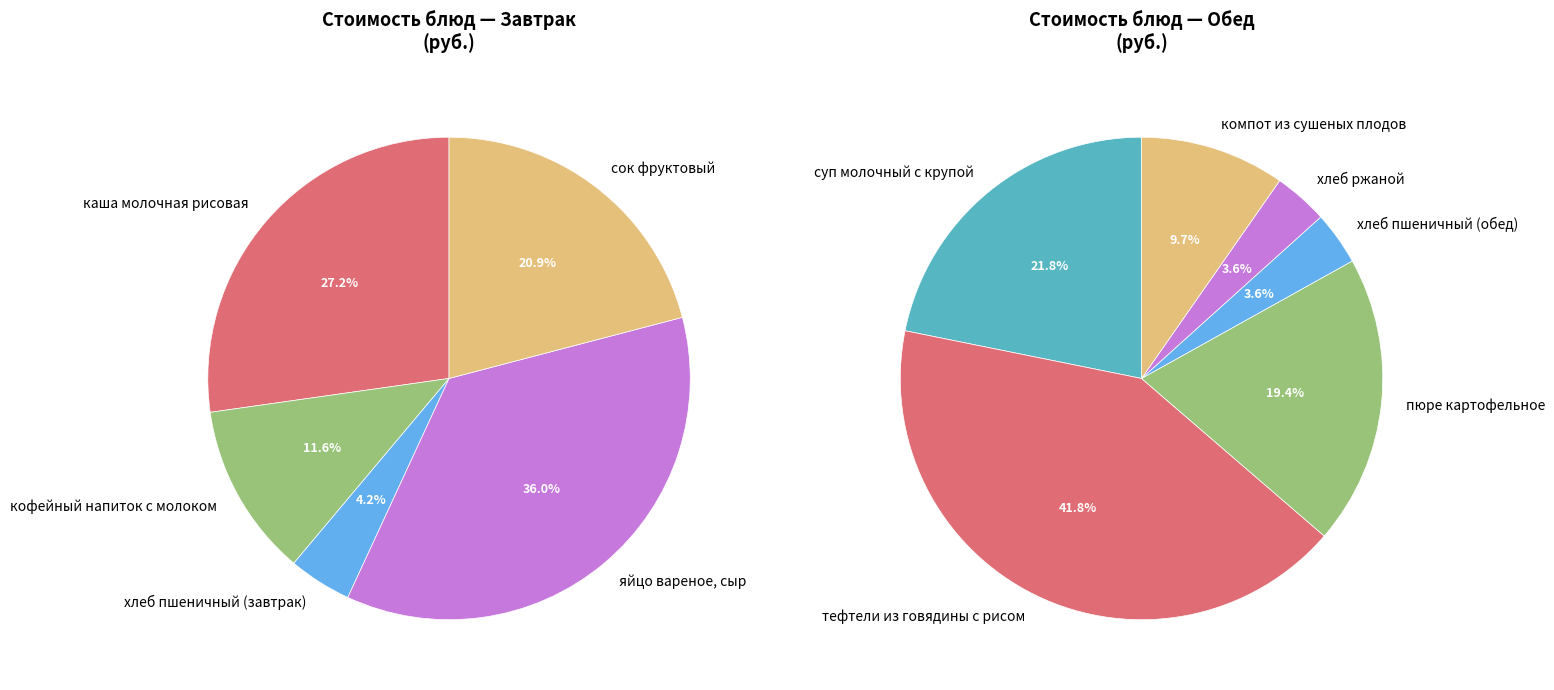

What is the smallest slice in the pie chart?

хлеб пшеничный (завтрак)